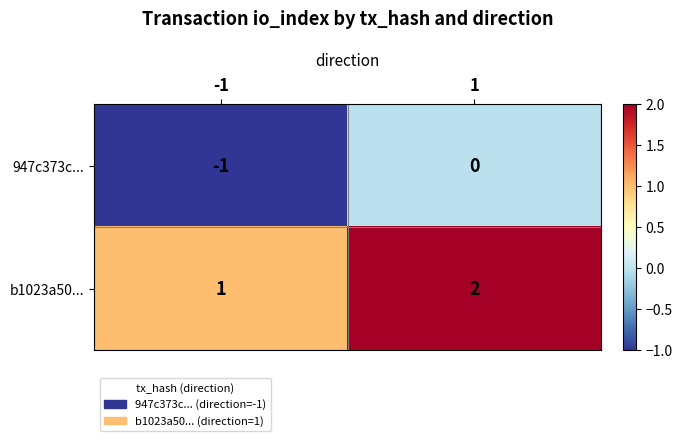

List the series in order of their overall mean, highest first.

b1023a50..., 947c373c...